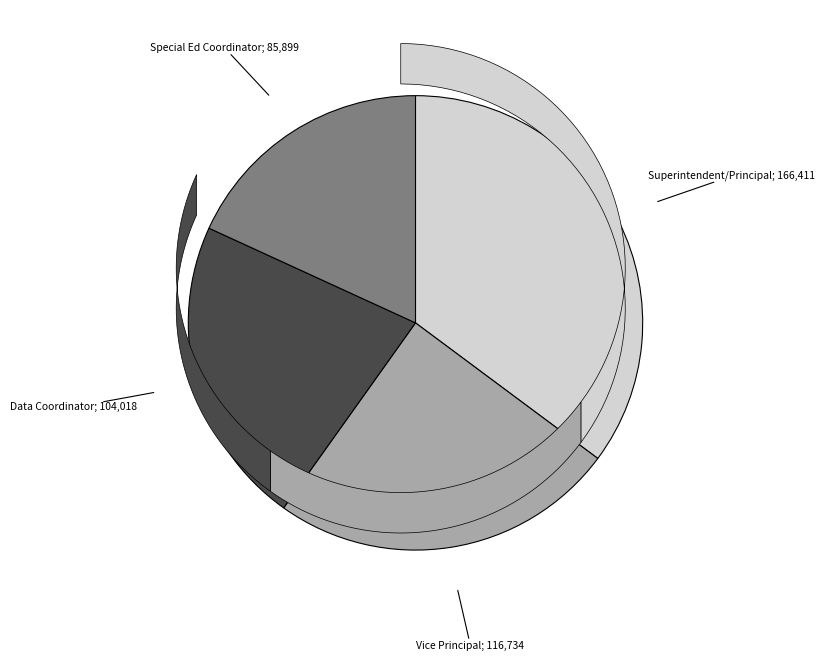

Does any single category account for the majority?

No